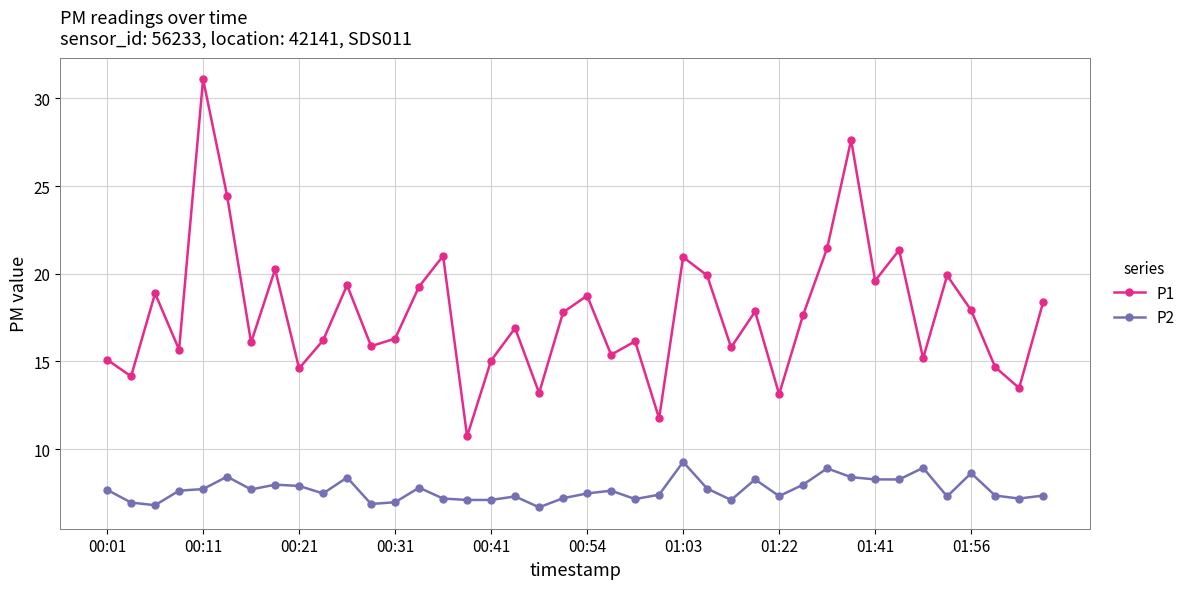

What are all the series names shown in the legend?

P1, P2